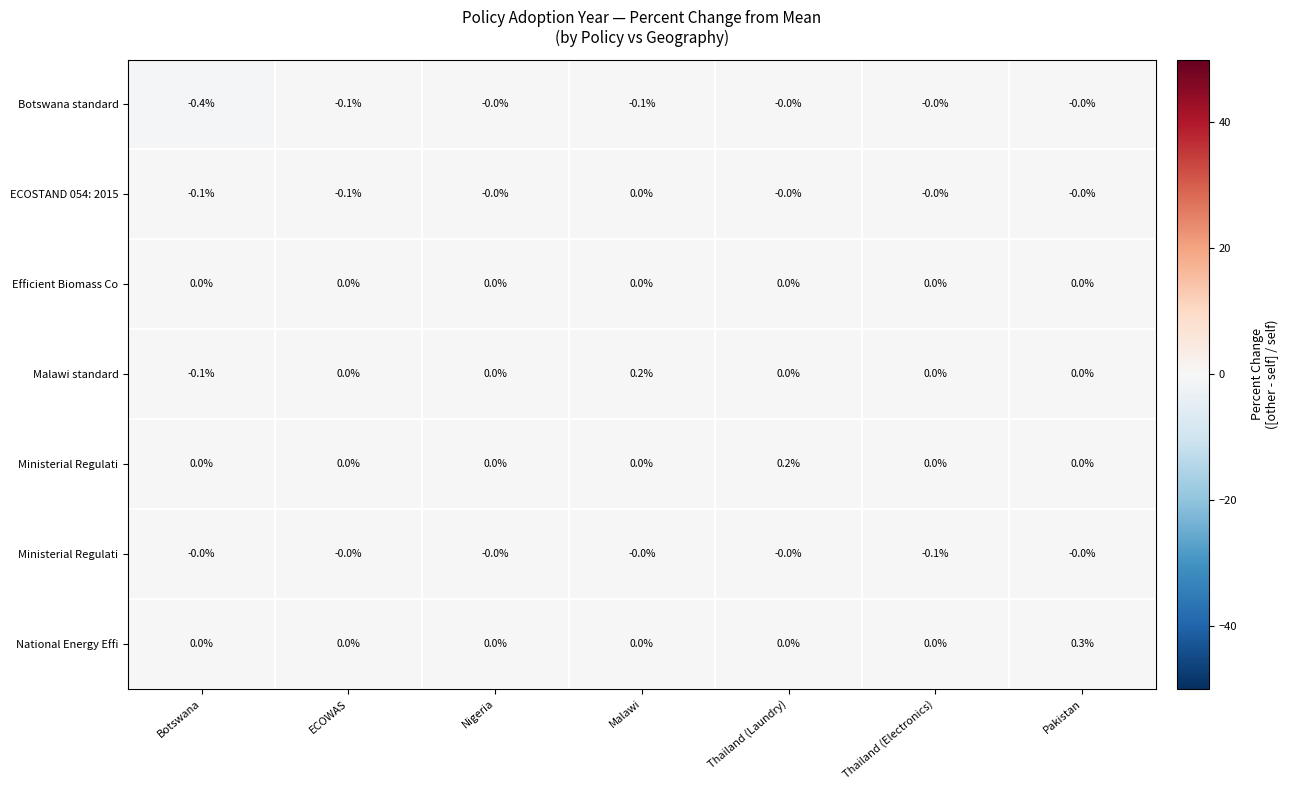

At which category is the sum across all series the highest?

Pakistan